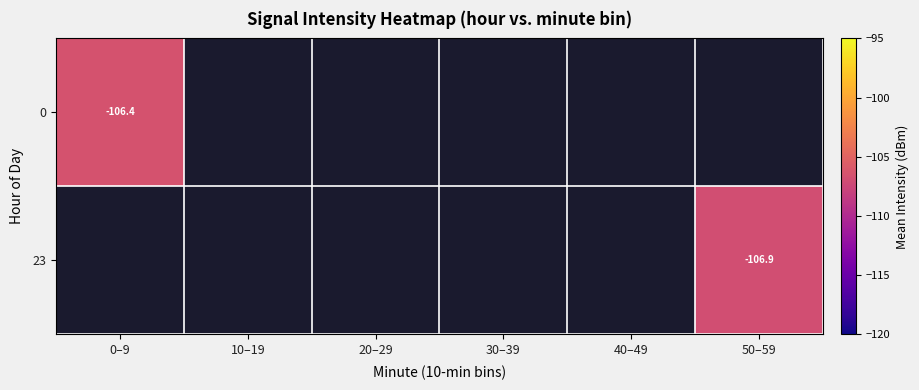

List the labels in order of 23 value, smallest first.

0–9, 10–19, 20–29, 30–39, 40–49, 50–59